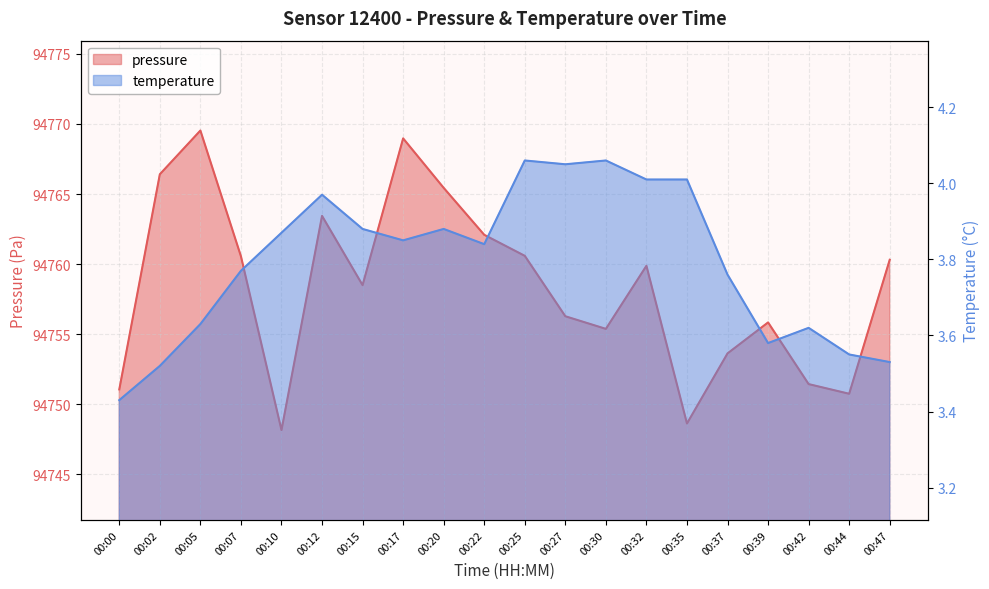

At 00:17, list the series in order from largest to smallest.

pressure, temperature